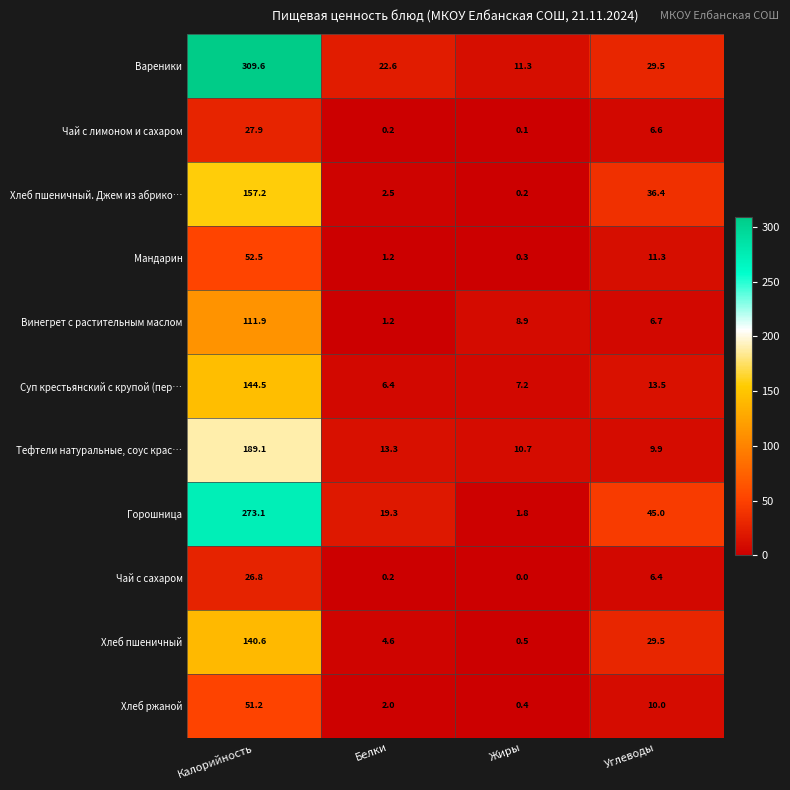

Is the value of Хлеб ржаной at Жиры greater than the value of Чай с лимоном и сахаром at Углеводы?

No